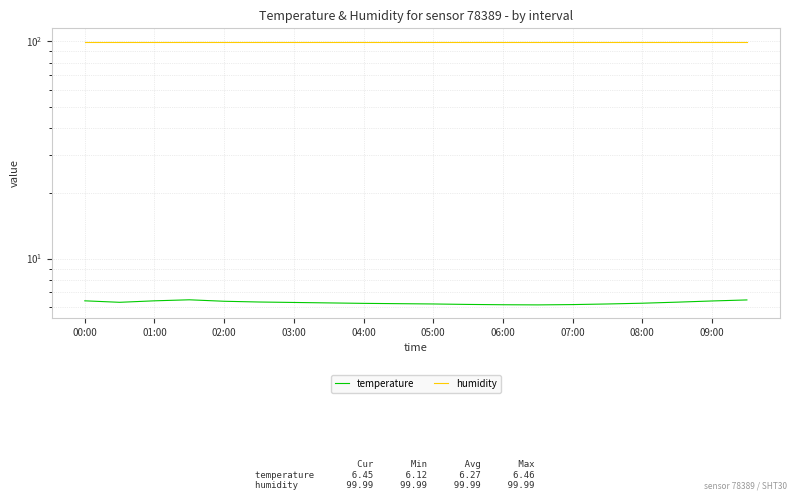

Reading left to right, transcribe all the data shown in this chart.

temperature: 6.4	6.3	6.4	6.5	6.4	6.3	6.3	6.2	6.2	6.2	6.2	6.2	6.1	6.1	6.1	6.2	6.2	6.3	6.4	6.5
humidity: 100.0	100.0	100.0	100.0	100.0	100.0	100.0	100.0	100.0	100.0	100.0	100.0	100.0	100.0	100.0	100.0	100.0	100.0	100.0	100.0